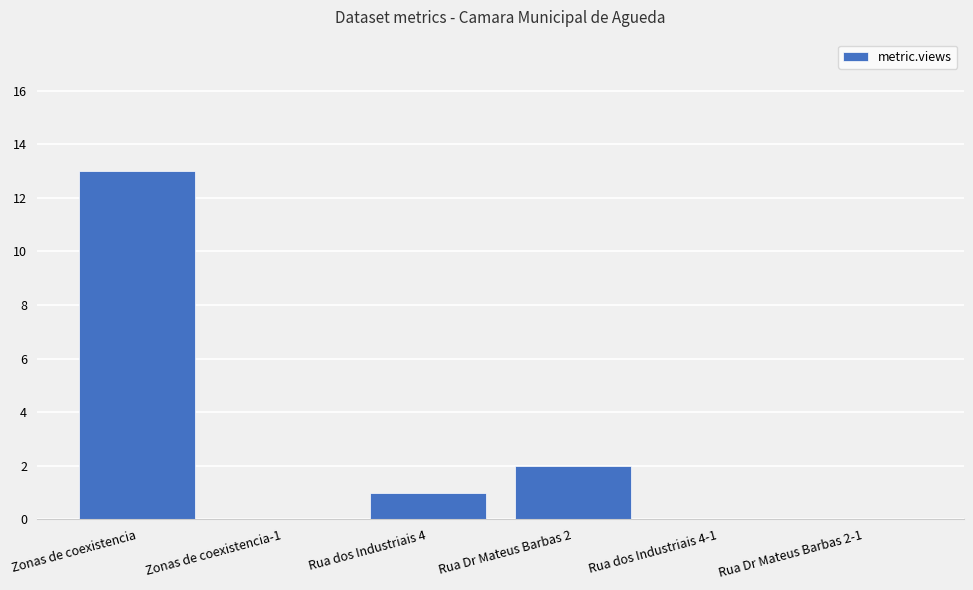

What is the difference between the values at Rua Dr Mateus Barbas 2 and Zonas de coexistencia?

11